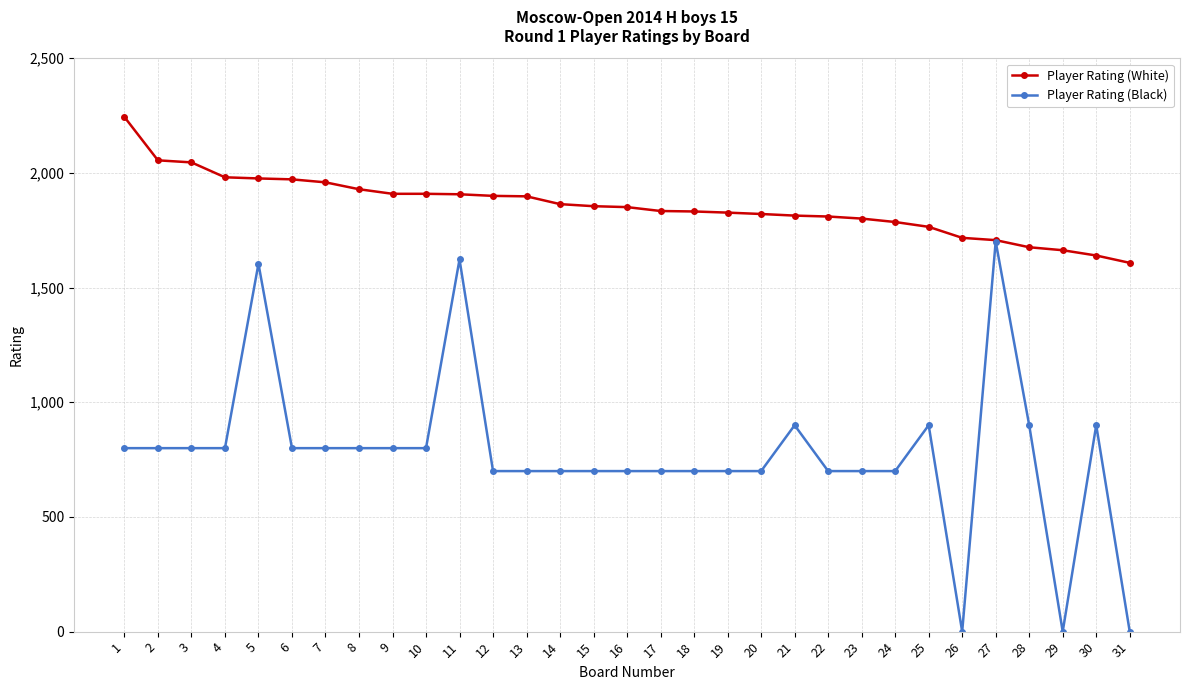

Which category has the lowest value in the Player Rating (White) series?

31